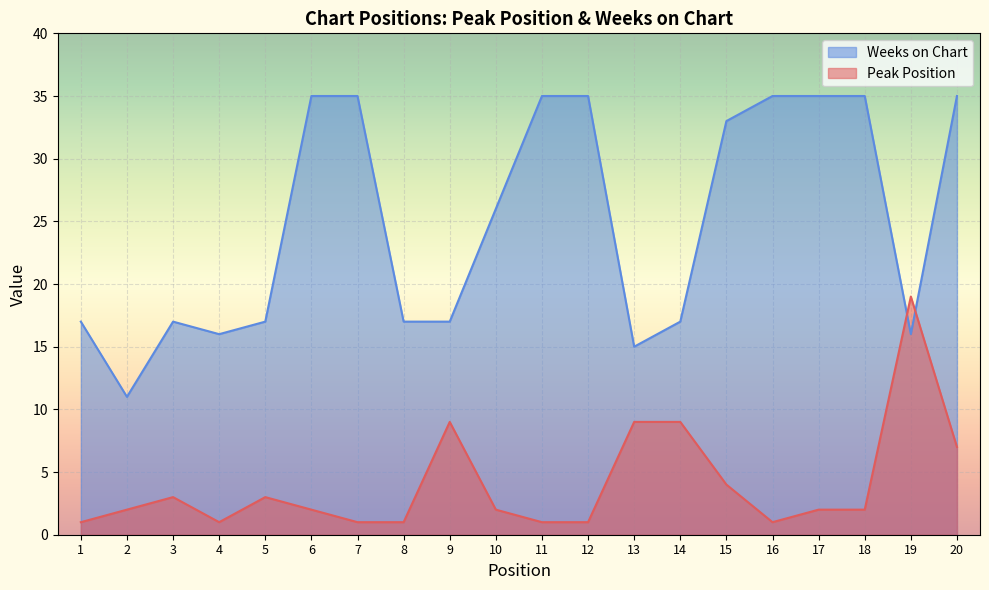

Rank the categories by Peak Position value from highest to lowest.

19, 9, 13, 14, 20, 15, 3, 5, 2, 6, 10, 17, 18, 1, 4, 7, 8, 11, 12, 16